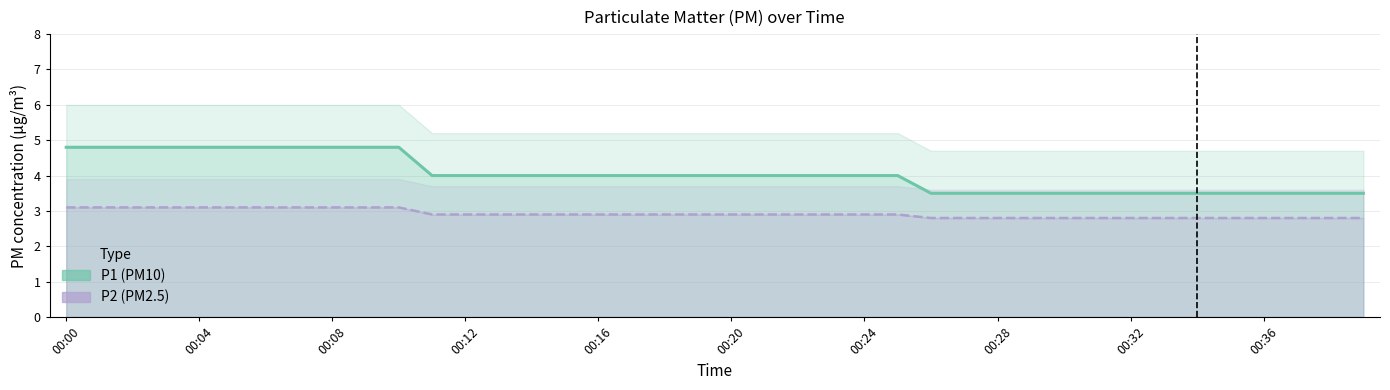

Which series has the largest total across all categories?

P1